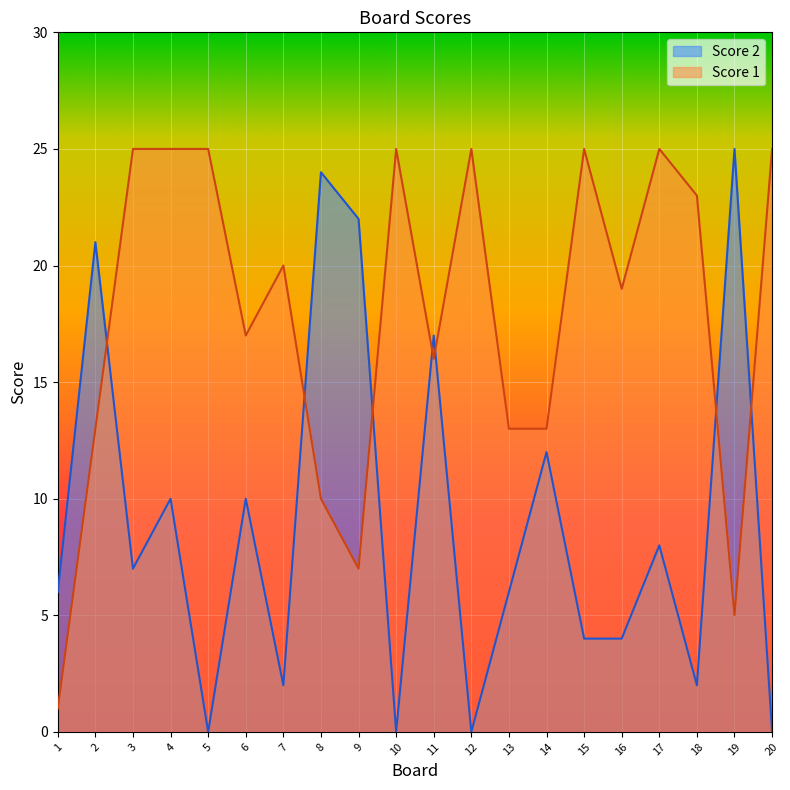

At which category does the chart reach its minimum across all series?

5